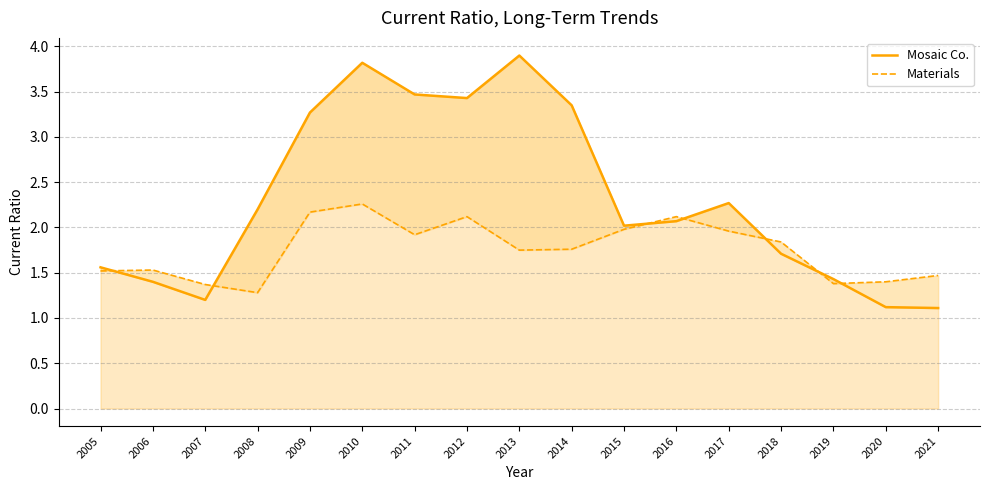

Which series has the widest spread of values?

Mosaic Co.